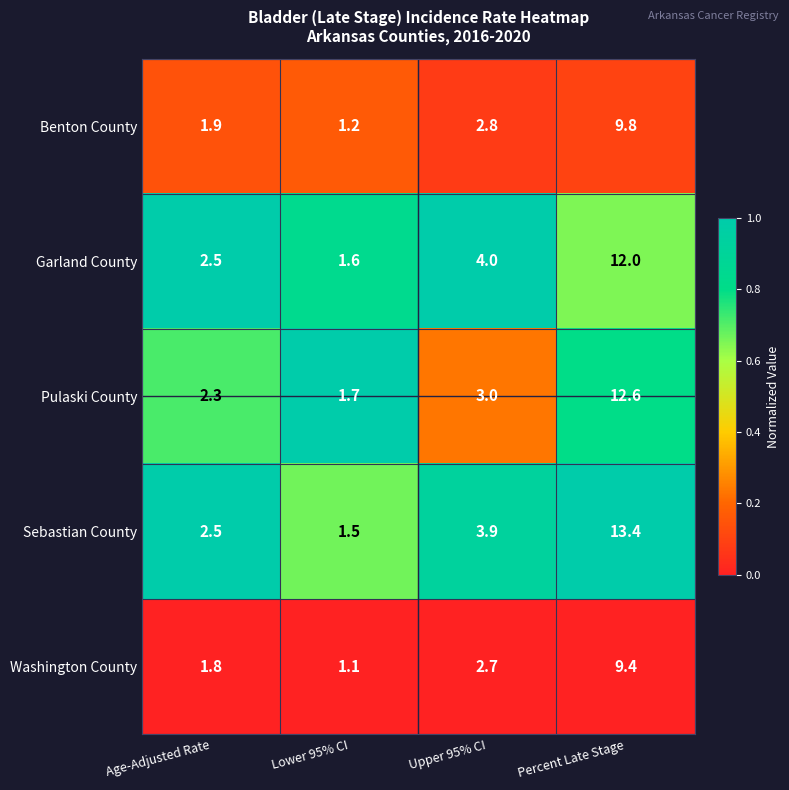

Which series has the largest total across all categories?

Sebastian County